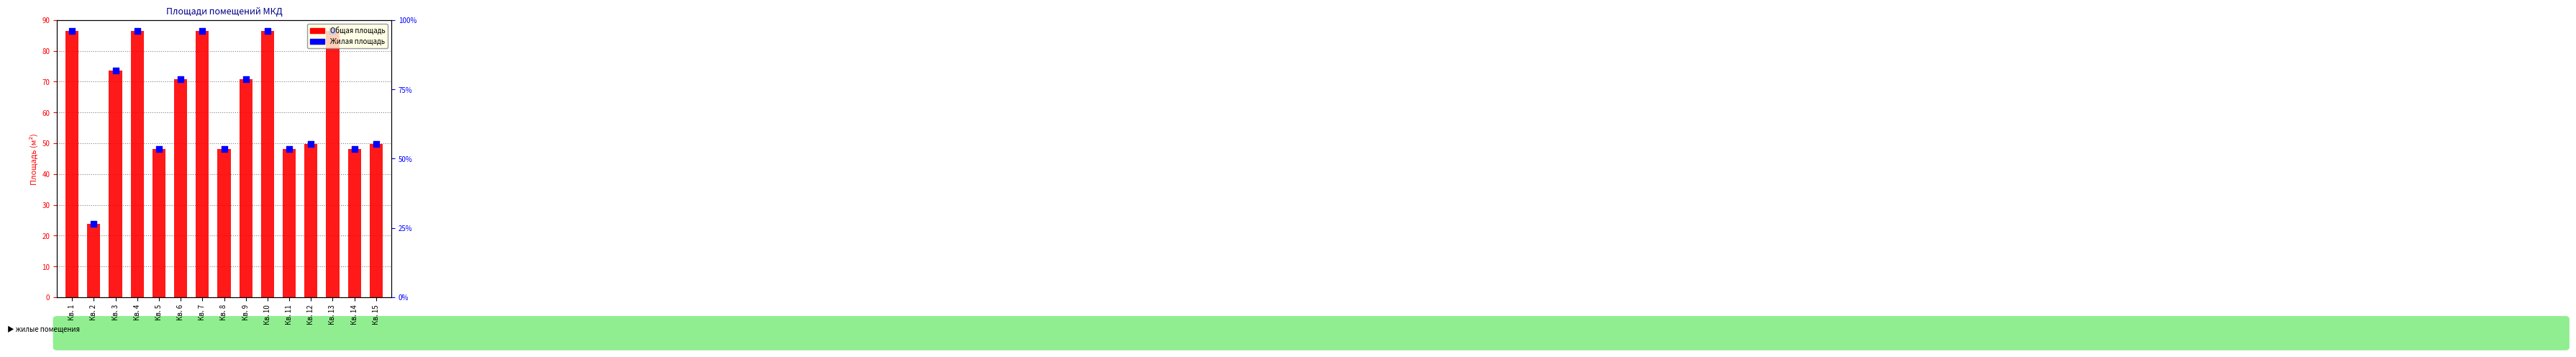

Which series reaches the minimum Y coordinate?

Общая площадь